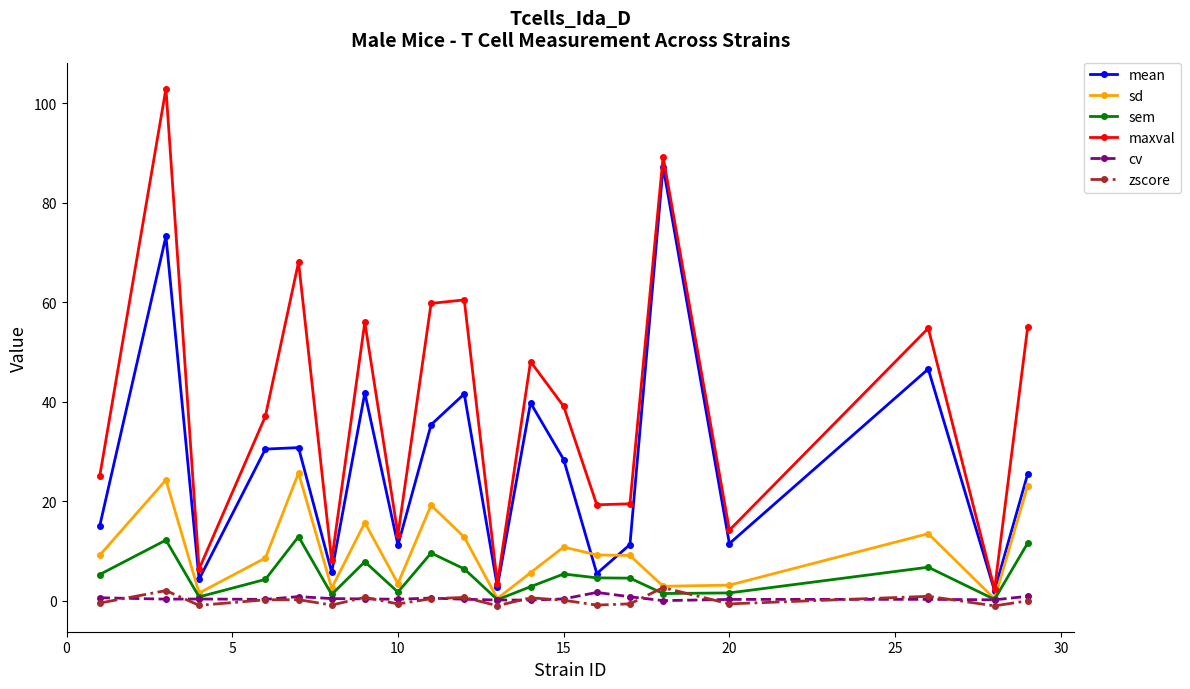

Does the chart display data point markers on the line(s)?

Yes